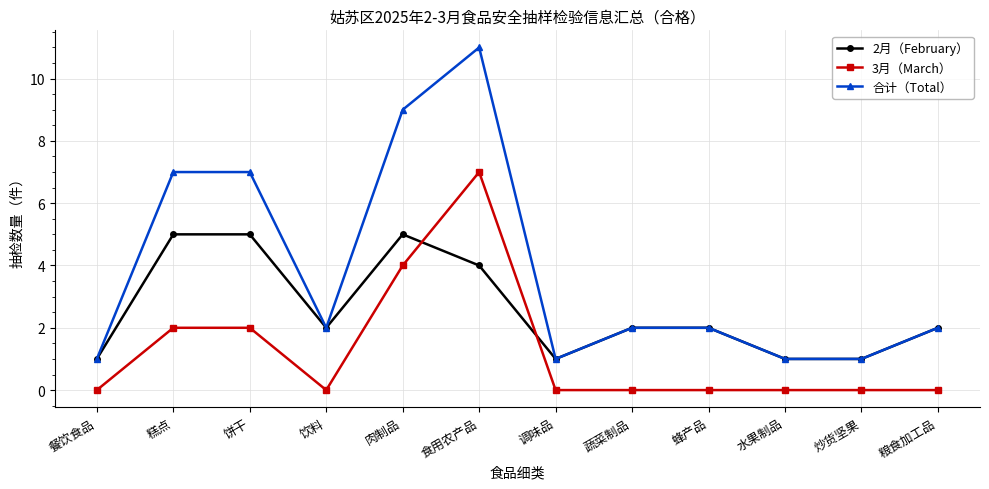

Reading left to right, extract all data points from this chart.

2月（February）: 1	5	5	2	5	4	1	2	2	1	1	2
3月（March）: 0	2	2	0	4	7	0	0	0	0	0	0
合计（Total）: 1	7	7	2	9	11	1	2	2	1	1	2